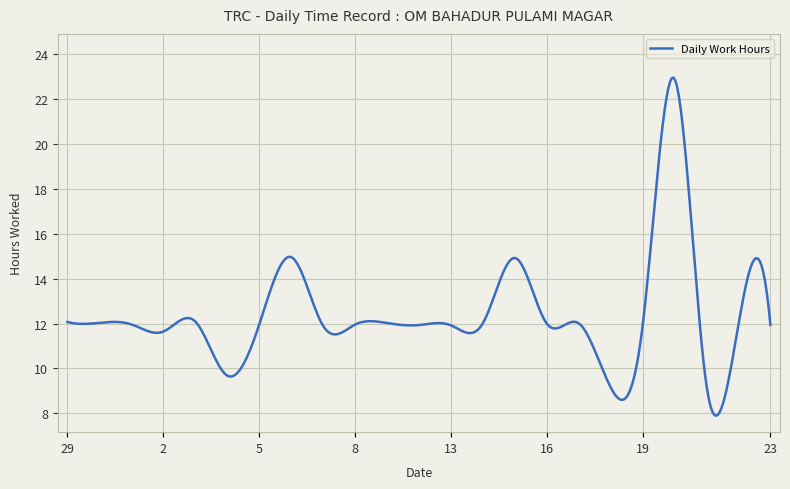

What is the minimum value shown in the chart?

7.9